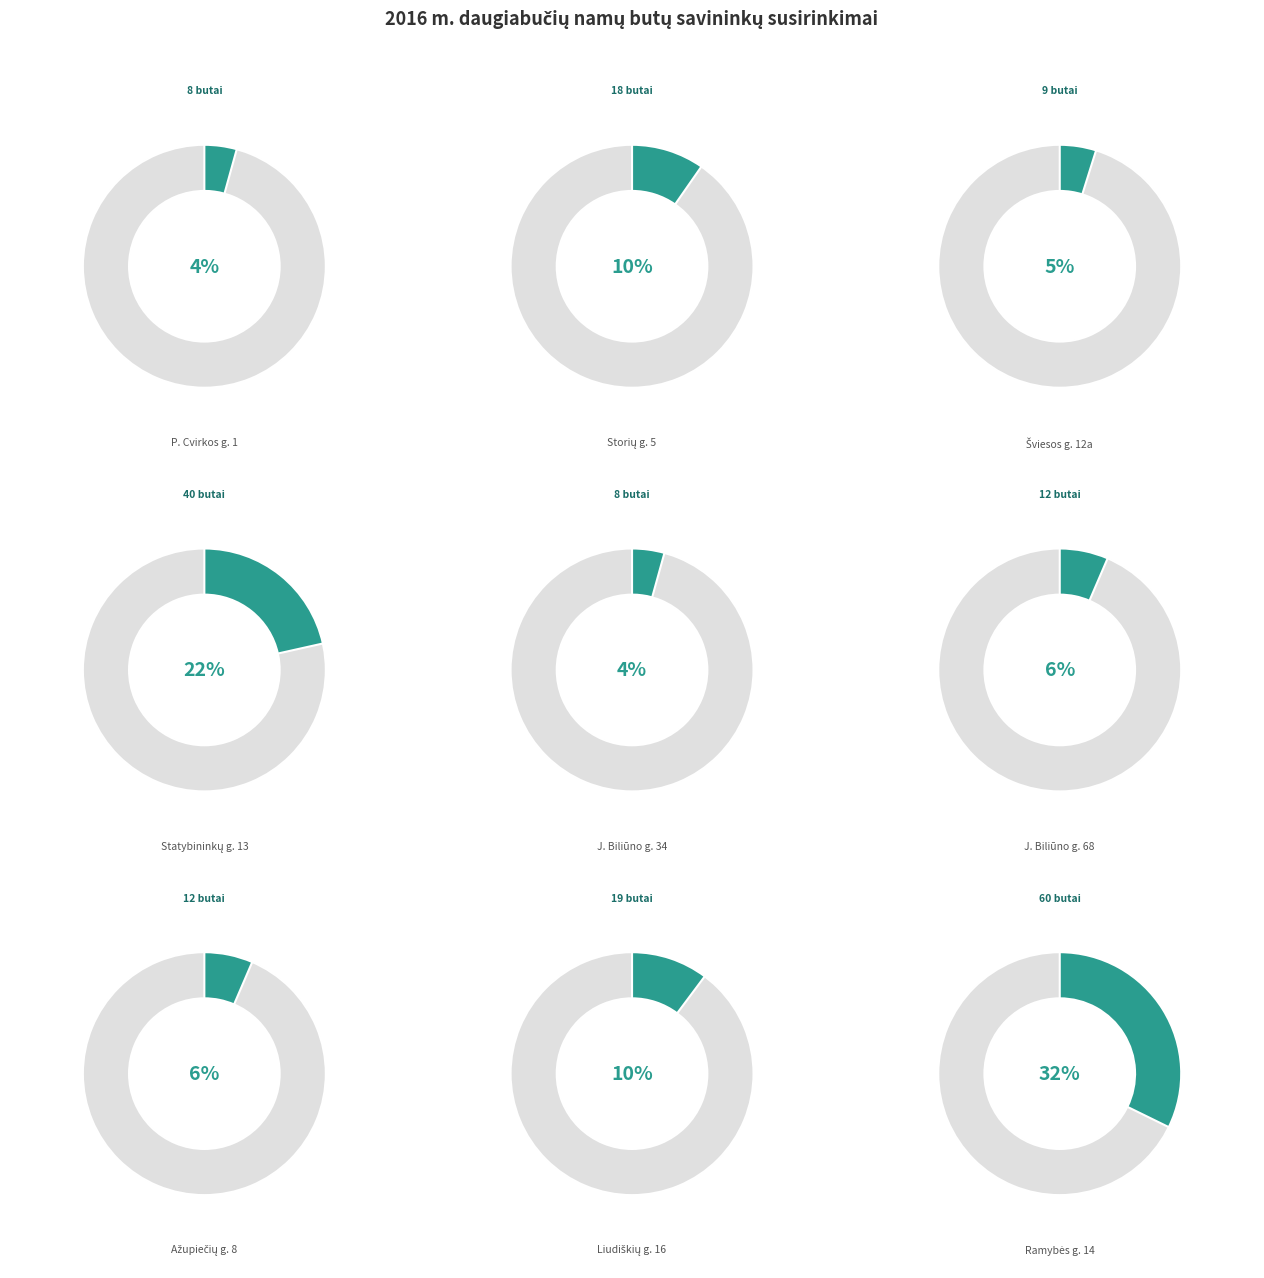

Count the number of slices in the pie.

9